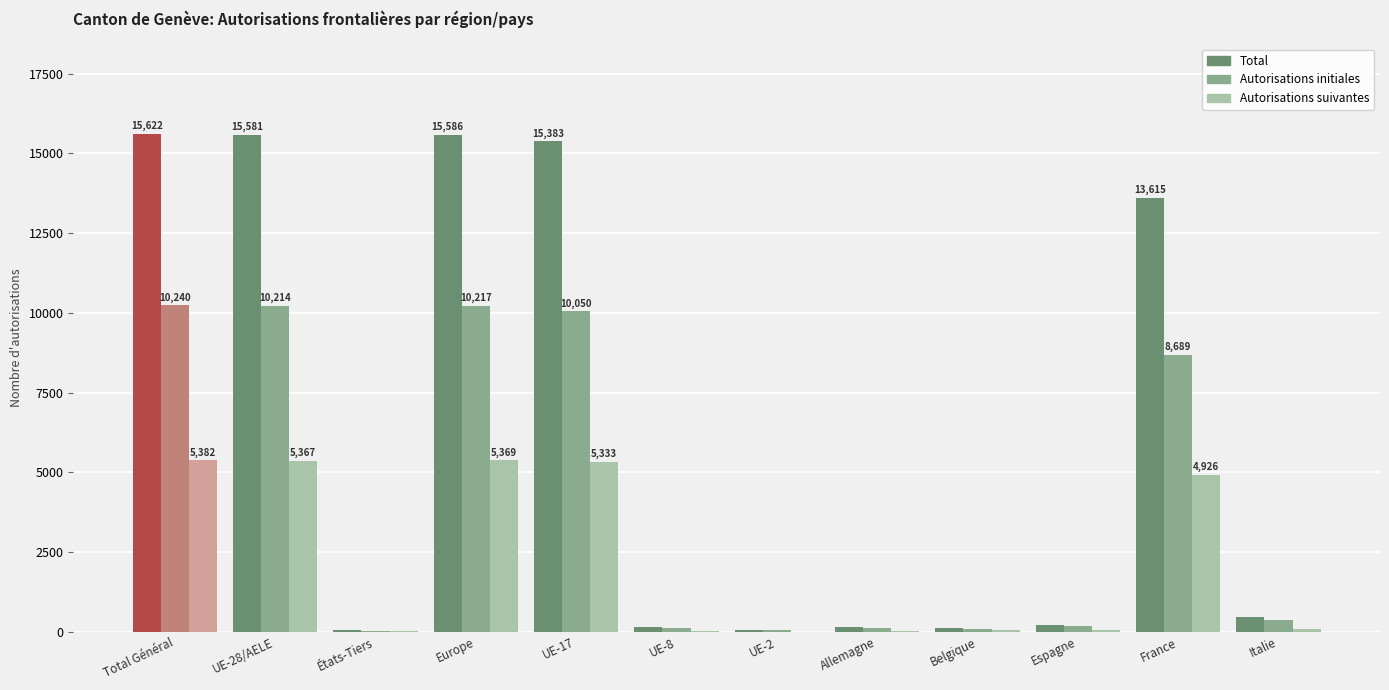

Where is Autorisations initiales nearest to the value 5133?

France